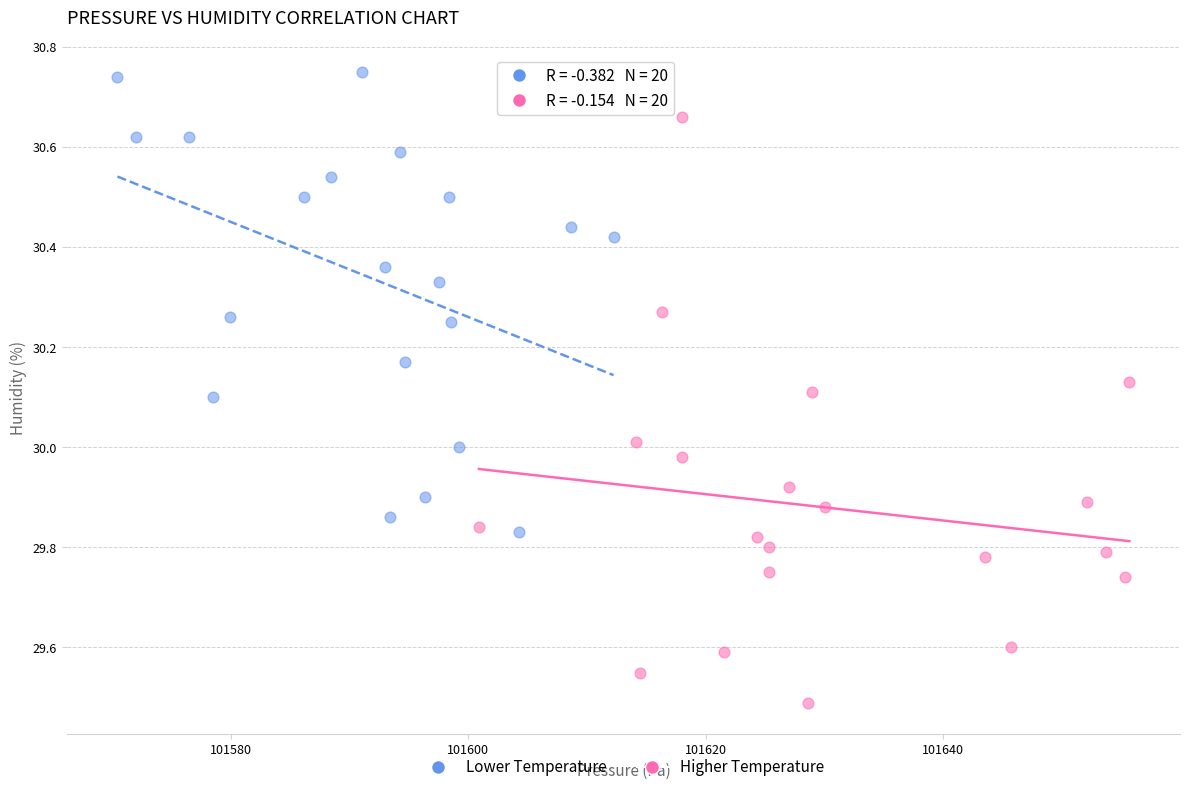

Which series contains the lowest Y value?

Higher Temperature